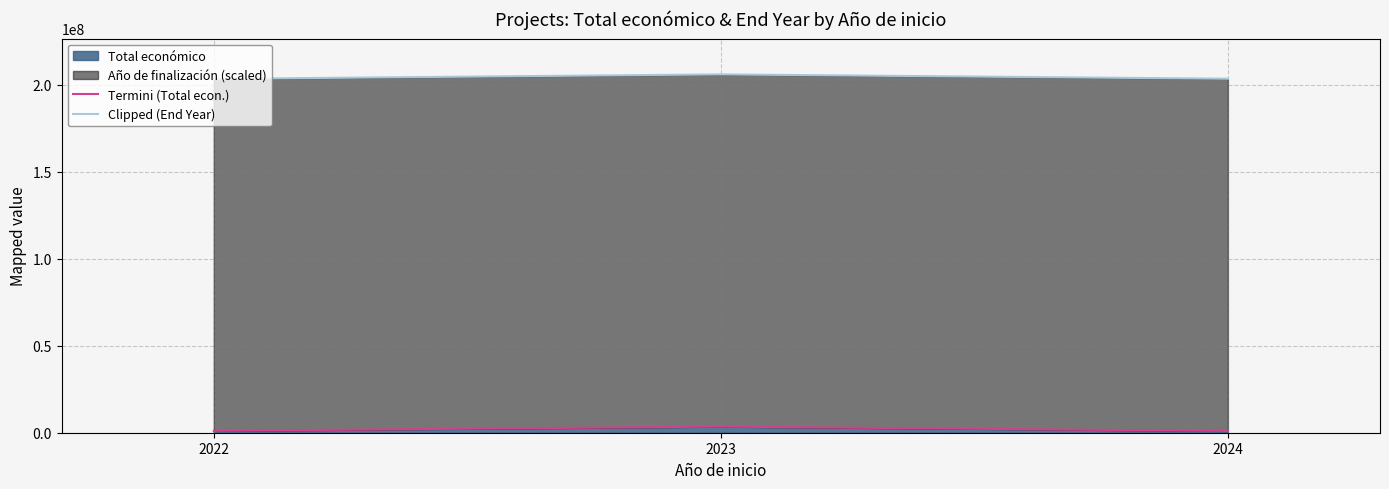

Reading left to right, extract all data points from this chart.

Termini (Total econ.): 1079657	3516774	1012324
Clipped (End Year): 203429657	206016774	203512324